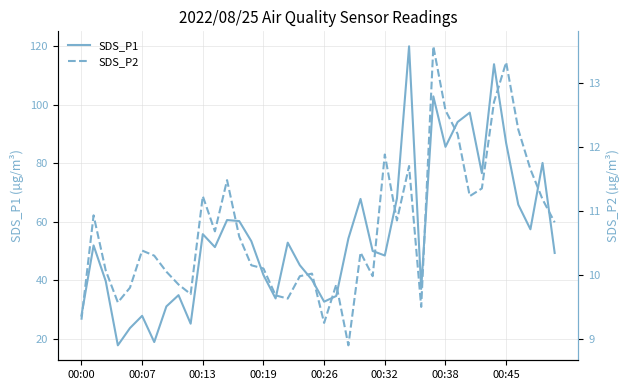

What is the maximum value for SDS_P1?

120.0